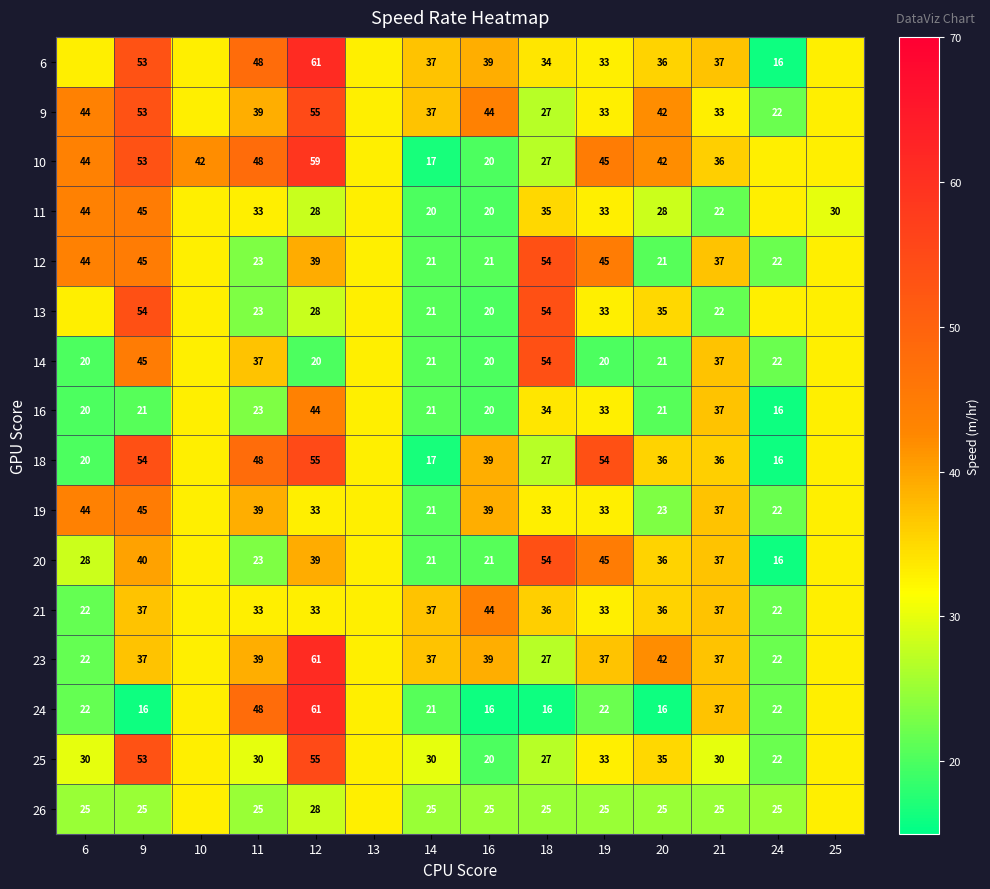

How many data points in 11 are above 32?

8